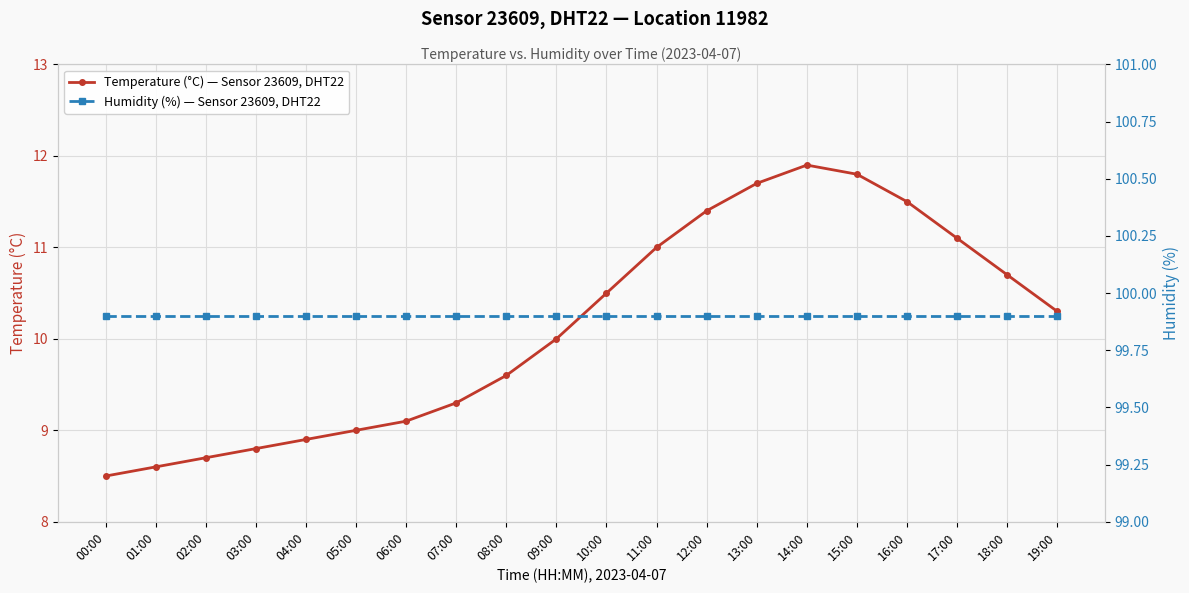

The Temperature (°C) — Sensor 23609, DHT22 series shows 11.8 at 15:00. True or false?

True